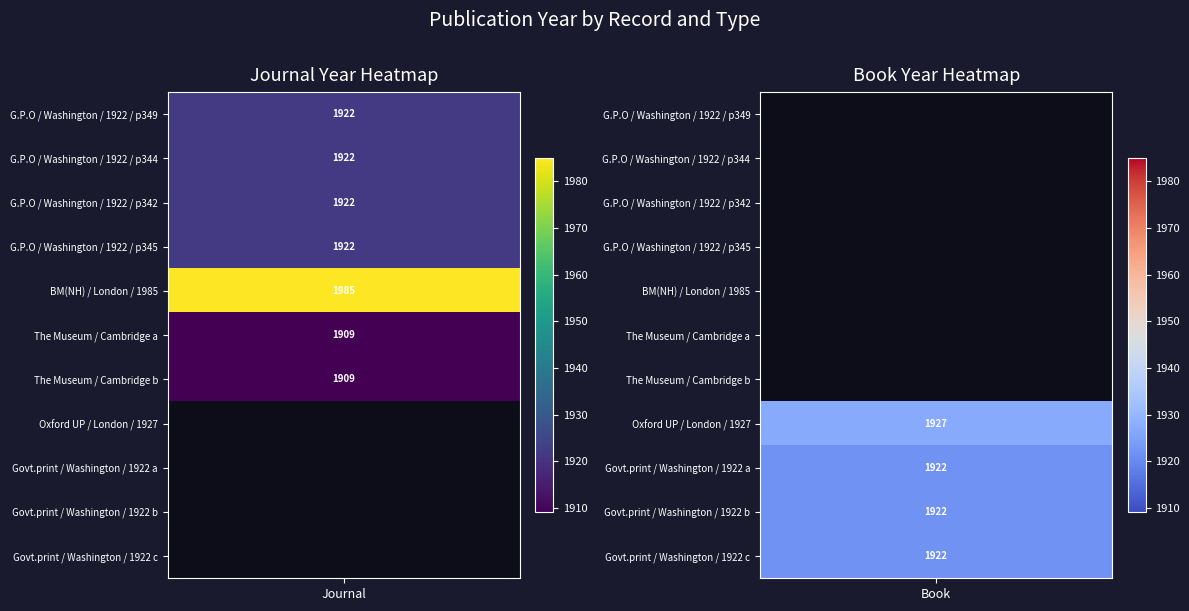

What is the difference between the highest and lowest values at 5?

1909